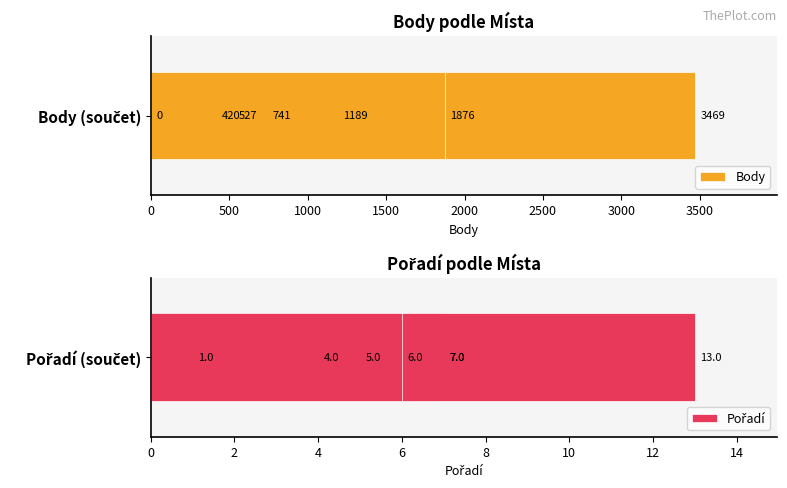

Between 500 and 1000, which series saw the biggest shift?

Body